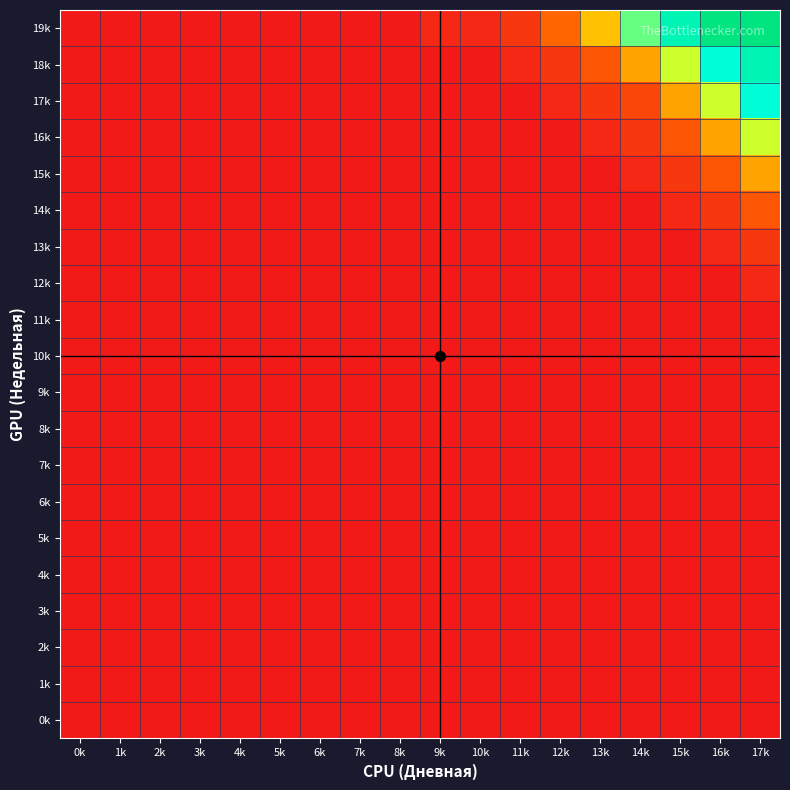

Which series has the largest total across all categories?

19k